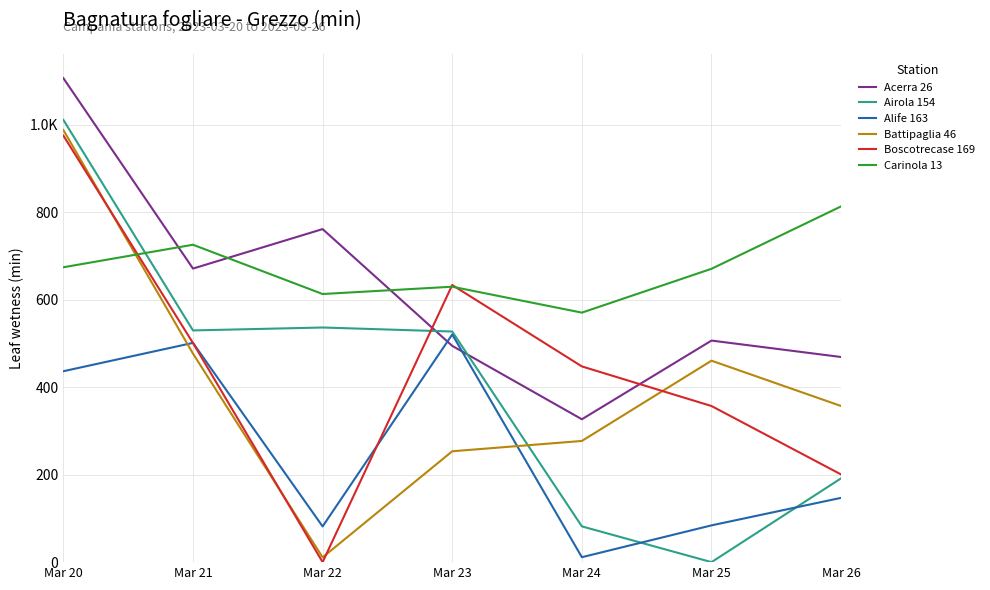

Is it true that Carinola 13 equals 613.3 at Mar 22?

True